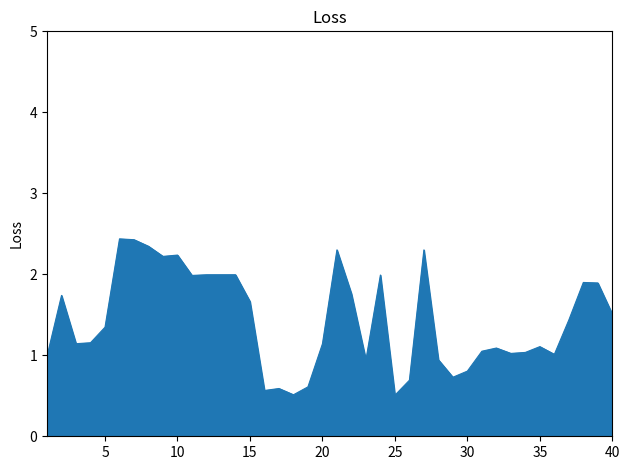

What is the maximum value shown in the chart?

2.4